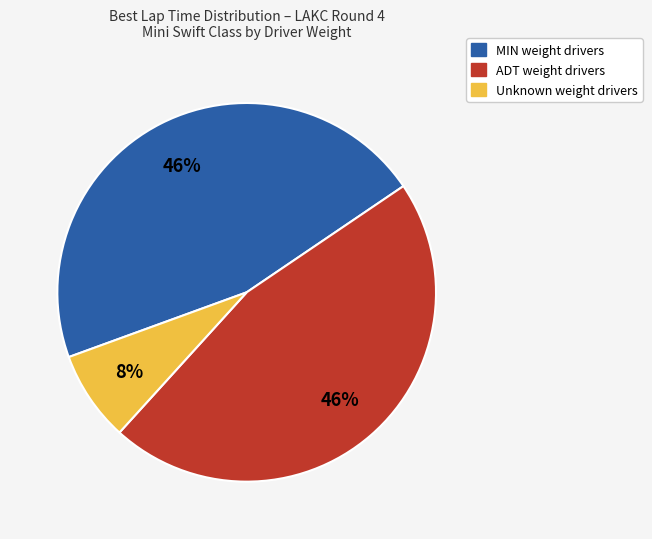

To the nearest percent, what is the difference between the largest and smallest slice percentages?

38%